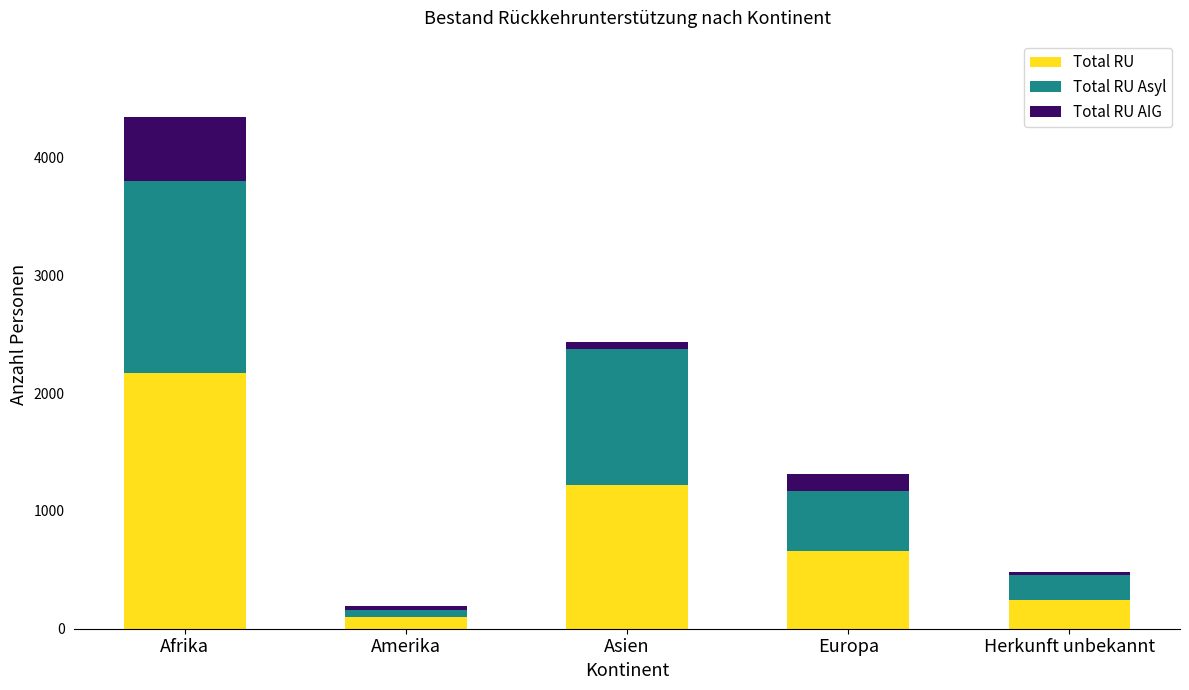

The value of Total RU at Europa is 316. True or false?

False